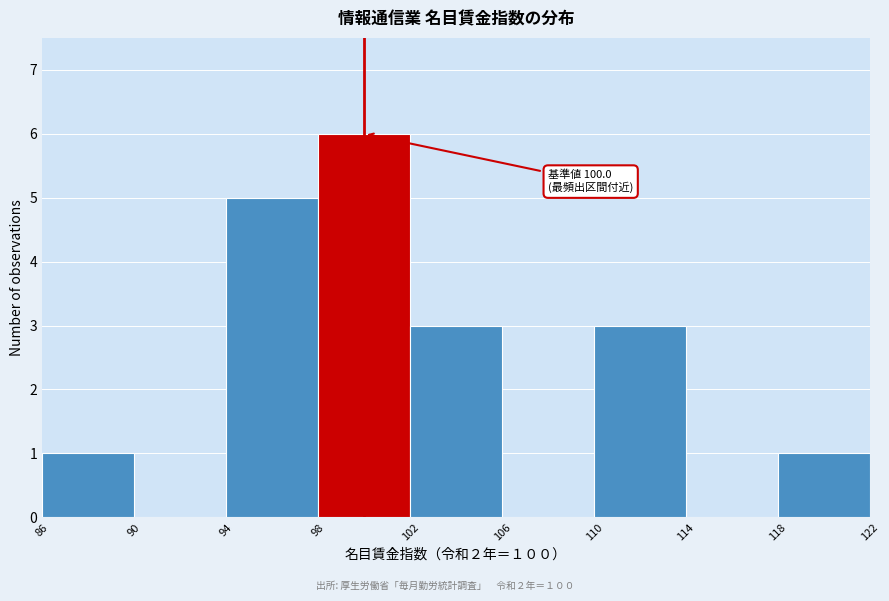

Over which range of the x-axis is the bar tallest?

98 to 102